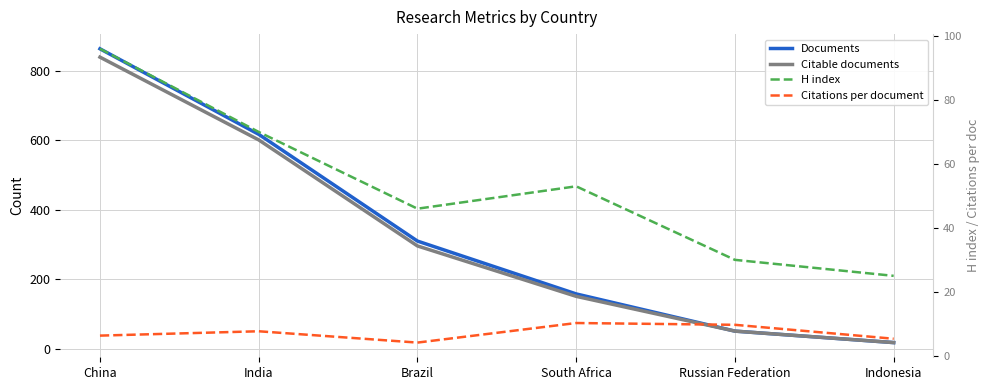

What are all the series names shown in the legend?

Documents, Citable documents, H index, Citations per document